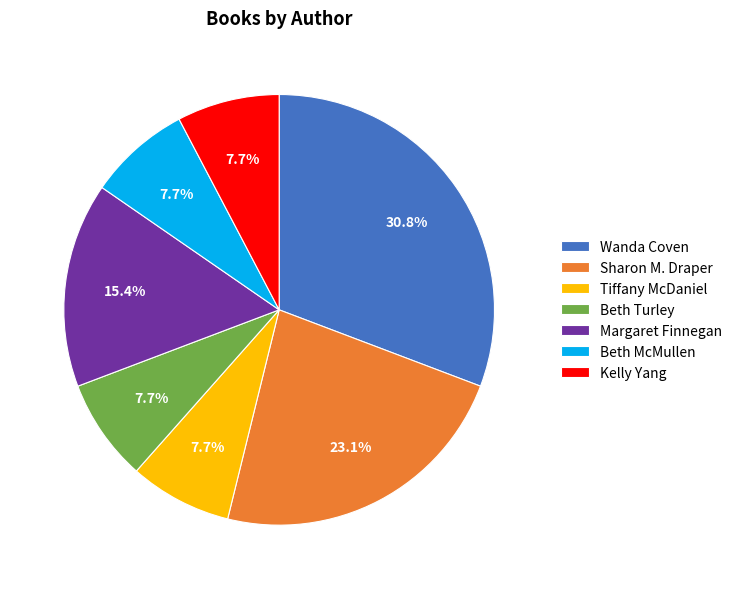

Which category has the biggest portion of the pie?

Wanda Coven